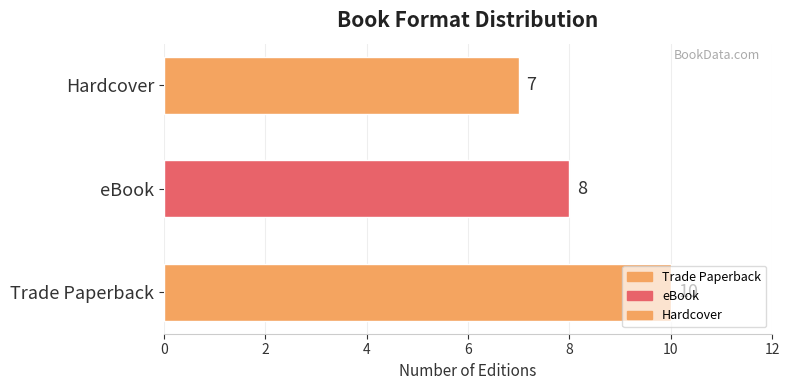

List the labels in order of value, largest first.

Trade Paperback, eBook, Hardcover